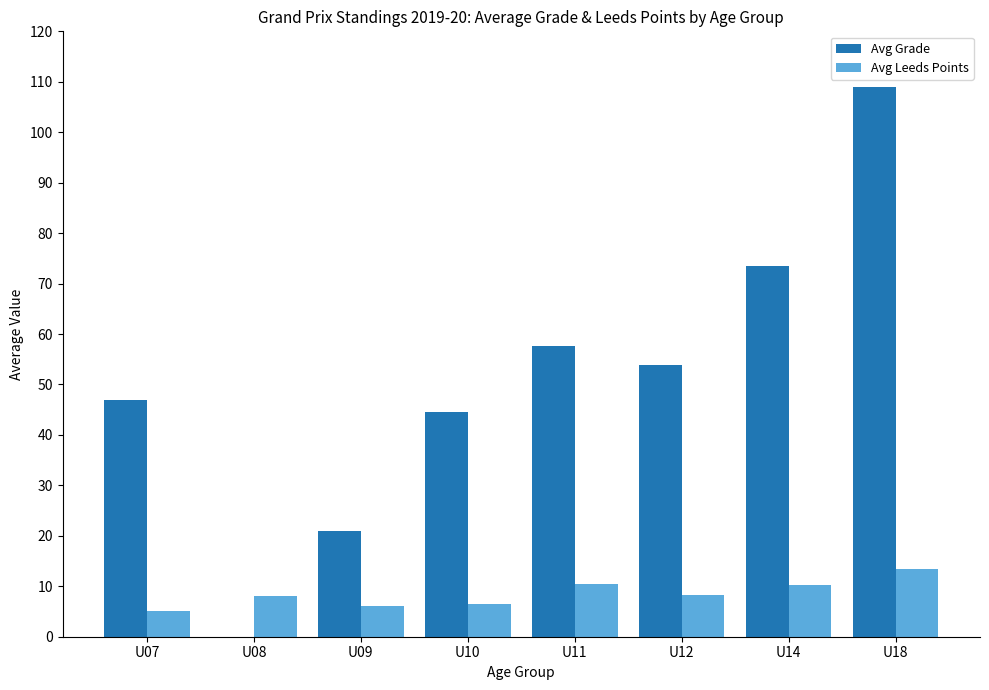

What is the sum of the Avg Grade values at U12 and U10?

98.4